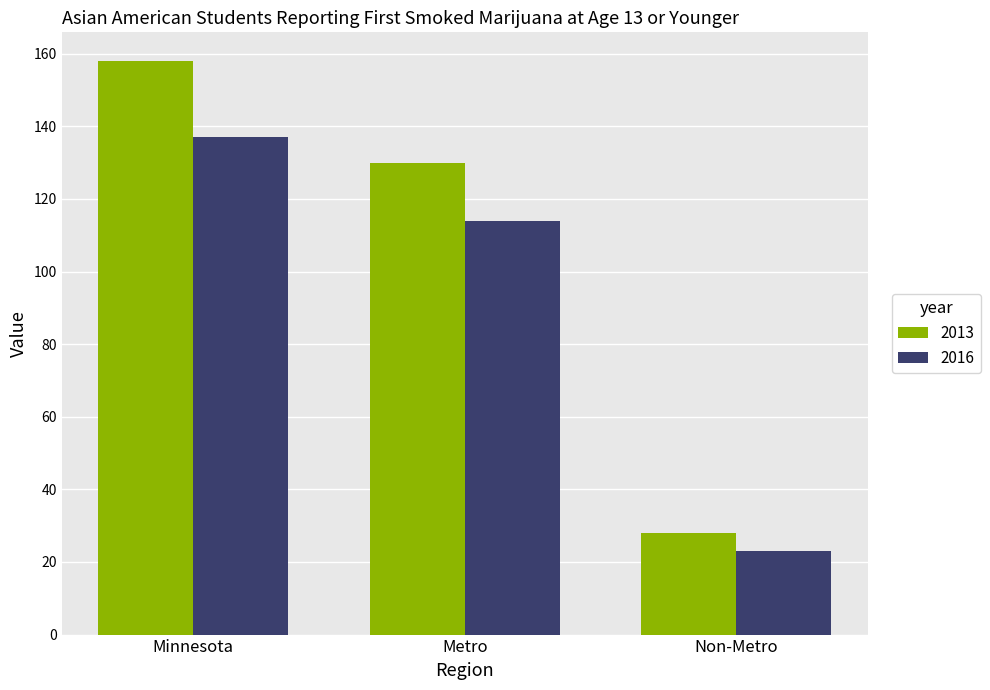

At which label is 2016 closest to 80?

Metro